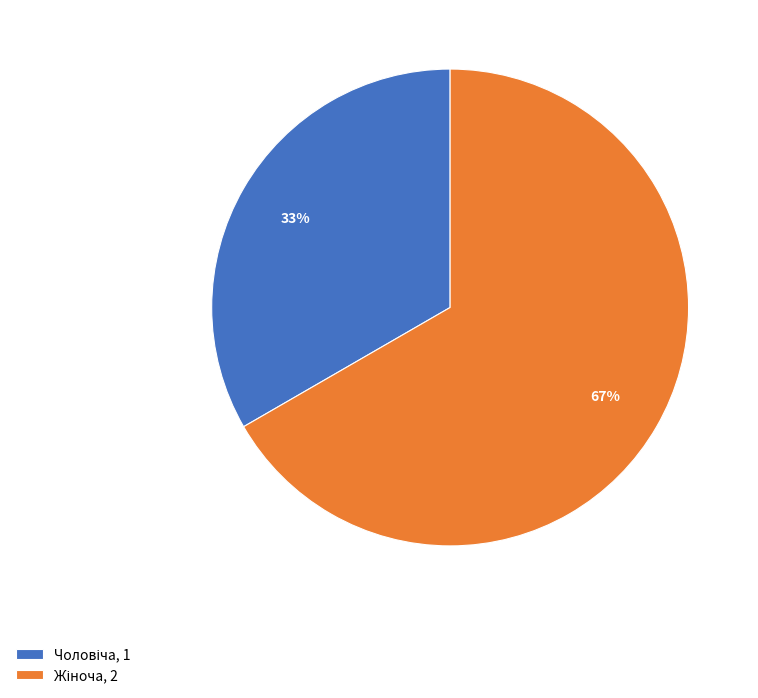

Is there a majority slice in this chart?

Yes